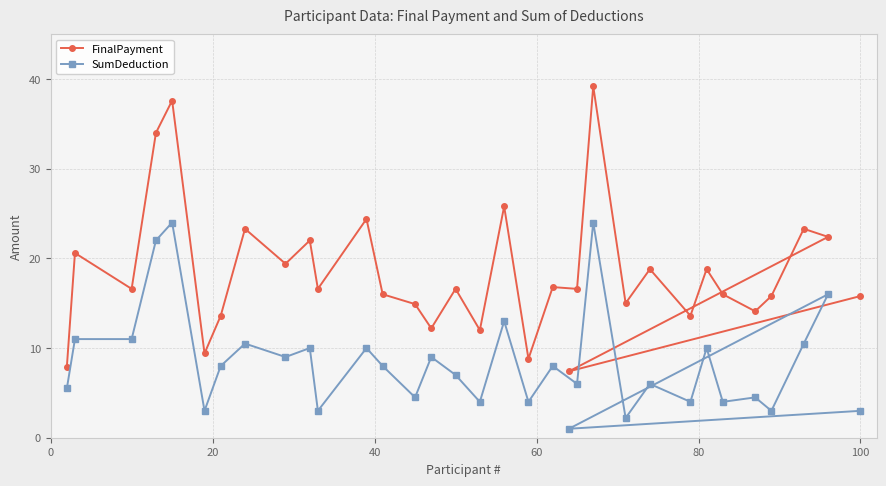

Reading left to right, extract all data points from this chart.

FinalPayment: 7.9	20.6	16.6	34.0	37.6	9.4	13.6	23.3	19.4	22.0	16.6	24.4	16.0	14.9	12.2	16.6	12.0	25.8	8.8	16.8	16.6	39.2	15.0	18.8	13.6	18.8	16.0	14.1	15.8	23.3	22.4	7.4	15.8
SumDeduction: 5.5	11.0	11.0	22.0	24.0	3.0	8.0	10.5	9.0	10.0	3.0	10.0	8.0	4.5	9.0	7.0	4.0	13.0	4.0	8.0	6.0	24.0	2.2	6.0	4.0	10.0	4.0	4.5	3.0	10.5	16.0	1.0	3.0